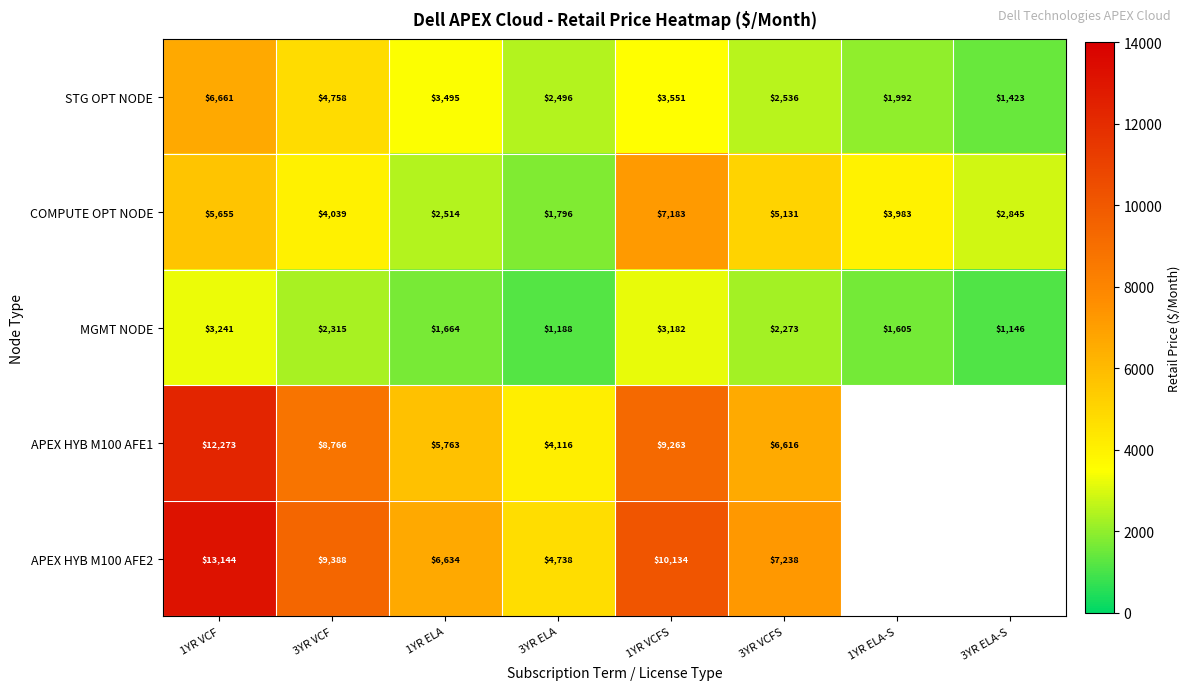

What is the difference between the APEX HYB M100 AFE1 values at 1YR VCFS and 1YR ELA?

3500